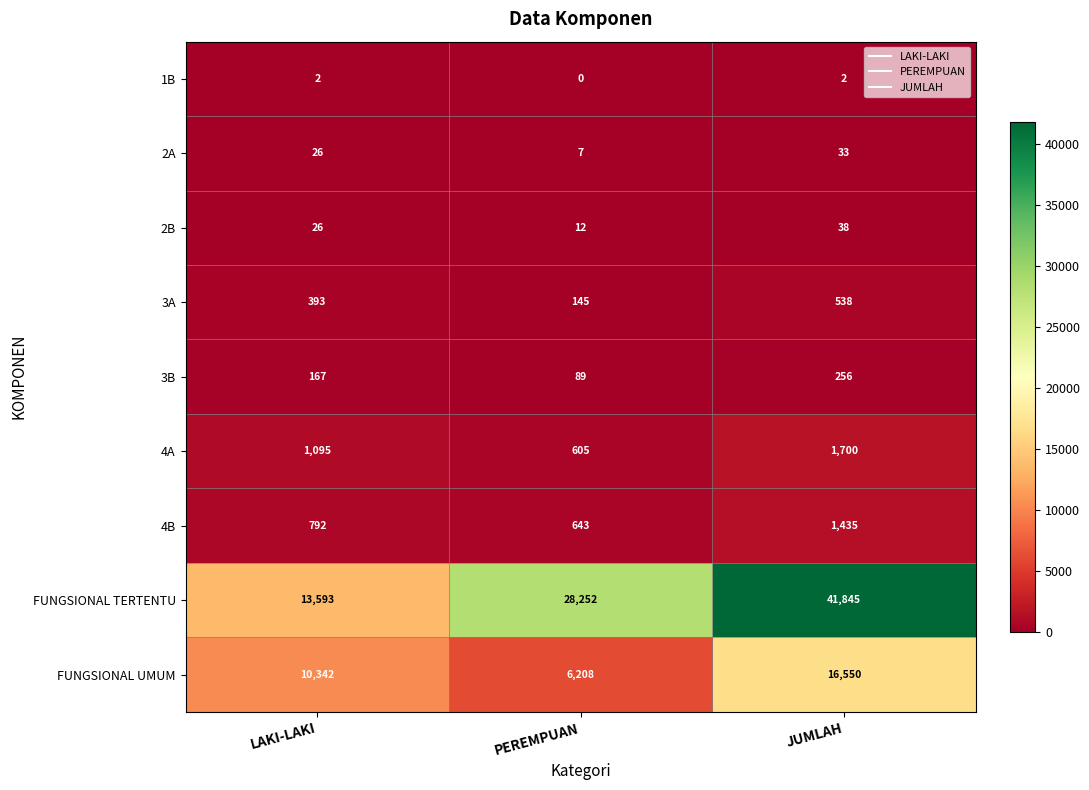

What is the difference between the 2A values at PEREMPUAN and LAKI-LAKI?

19